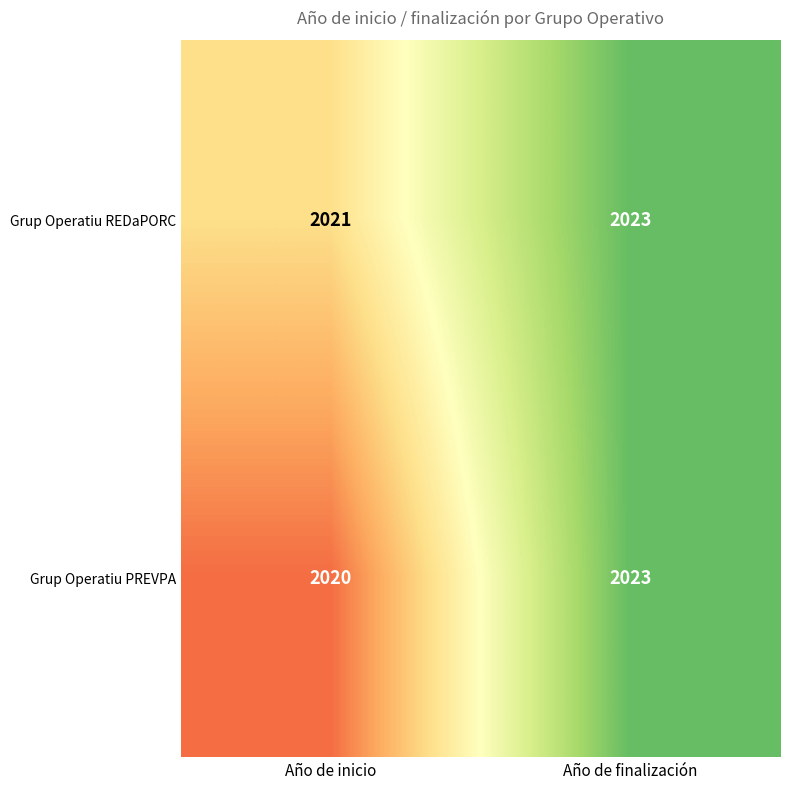

What is the difference between the maximum and minimum values in the Grup Operatiu PREVPA series?

3